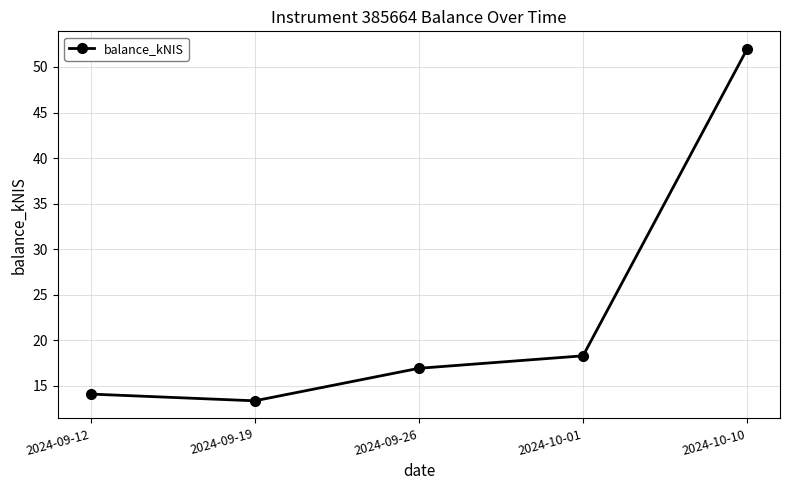

What is the ratio of the value at 2024-09-12 to the value at 2024-09-26?

0.8